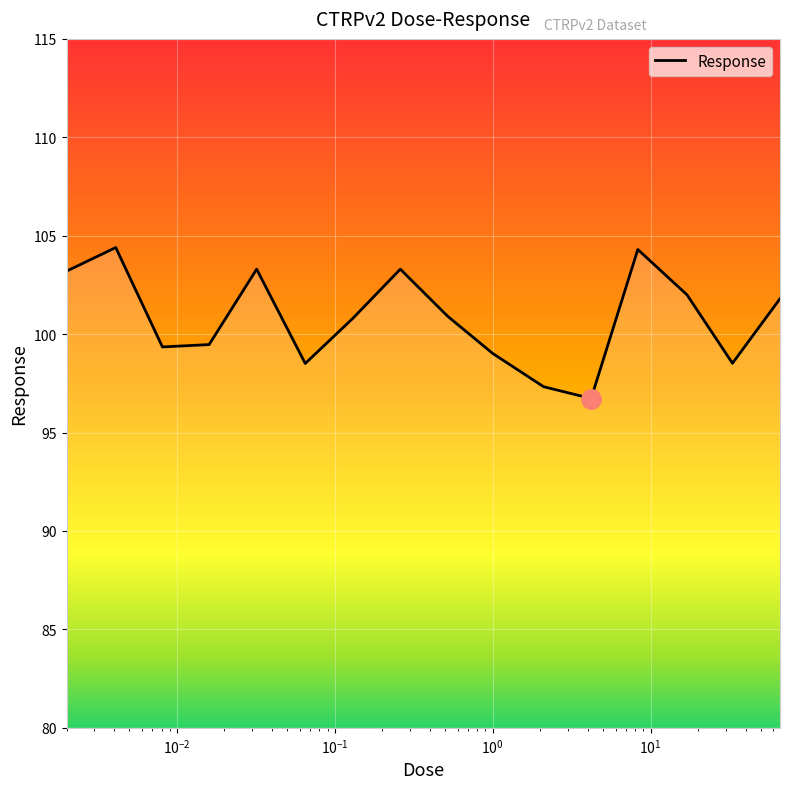

What is the maximum value shown in the chart?

104.4